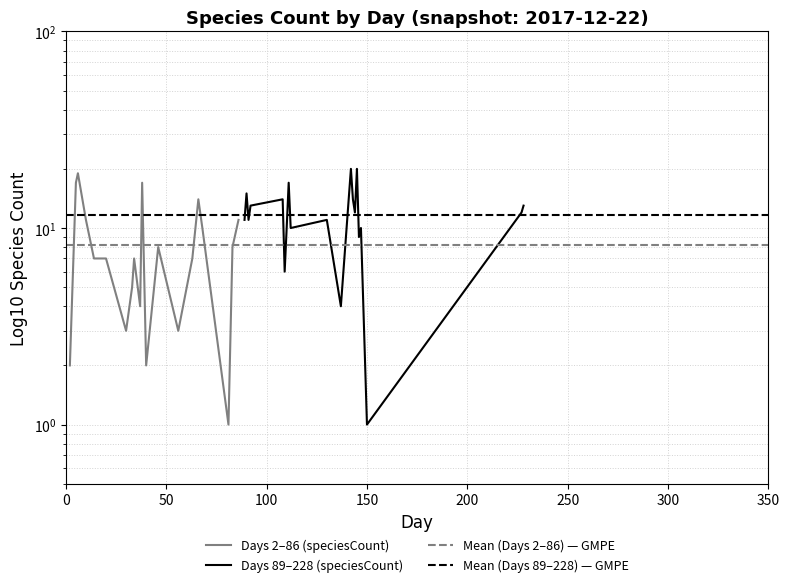

How many interior local peaks (higher than both neighbors) does the data have?

5